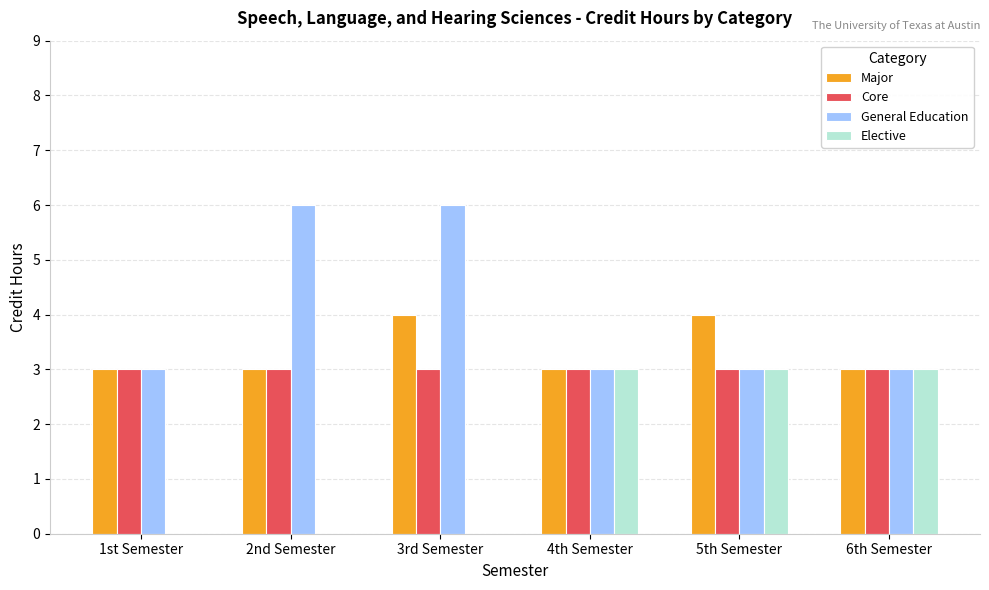

Are the bars horizontal?

No